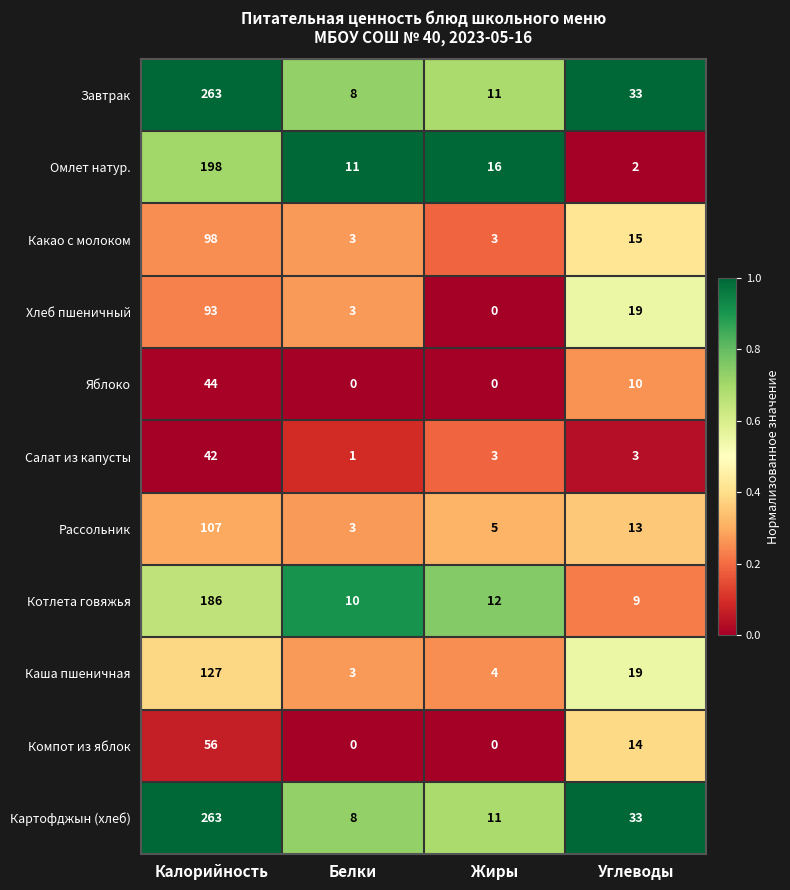

What is the total value across all series at Жиры?

65